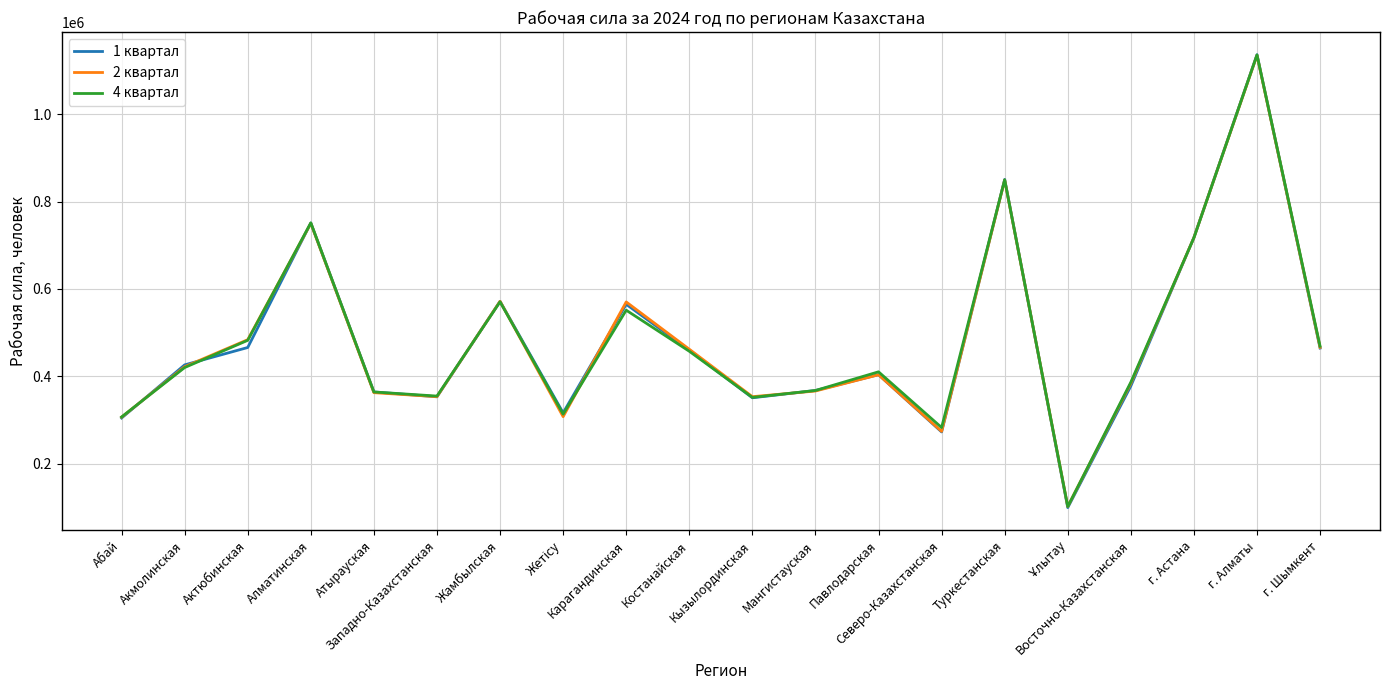

What are all the series names shown in the legend?

1 квартал, 2 квартал, 4 квартал